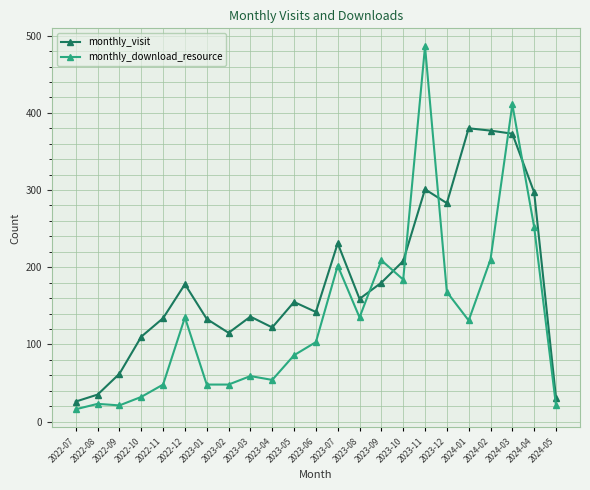

Is it true that monthly_visit equals 136 at 2023-03?

True